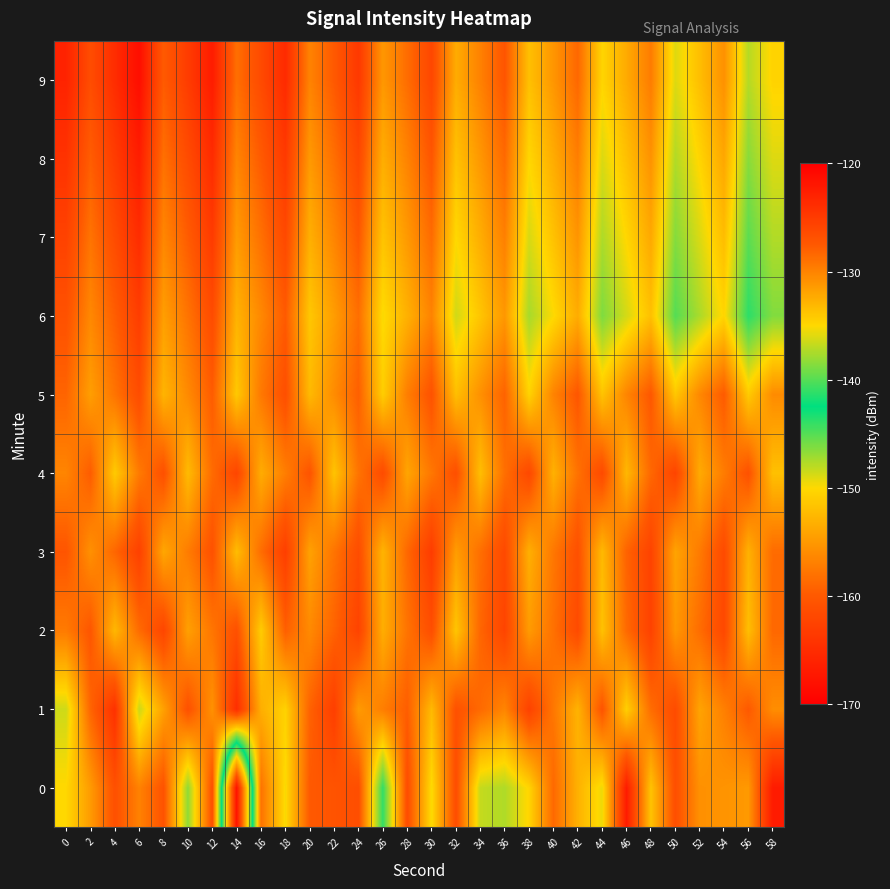

Reading right to left, extract all data points from this chart.

0: 58=-122.4	56=-131.3	54=-131.0	52=-130.8	50=-126.7	48=-133.8	46=-122.4	44=-135.5	42=-132.7	40=-128.5	38=-134.8	36=-137.4	34=-136.7	32=-126.5	30=-135.2	28=-126.5	26=-141.1	24=-126.6	22=-127.1	20=-127.5	18=-135.2	16=-129.0	14=-167.8	12=-126.7	10=-138.3	8=-127.0	6=-129.9	4=-126.8	2=-131.4	0=-135.0
1: 58=-130.6	56=-127.5	54=-129.8	52=-131.9	50=-126.4	48=-128.7	46=-134.5	44=-127.1	42=-132.8	40=-129.3	38=-125.6	36=-130.1	34=-128.5	32=-126.9	30=-133.2	28=-127.8	26=-129.7	24=-131.4	22=-125.3	20=-128.1	18=-134.6	16=-132.6	14=-123.9	12=-130.9	10=-126.9	8=-131.7	6=-136.6	4=-124.2	2=-128.2	0=-136.5
2: 58=-128.4	56=-133.5	54=-126.1	52=-128.7	50=-131.2	48=-125.6	46=-128.5	44=-133.7	42=-126.3	40=-128.9	38=-131.4	36=-125.8	34=-128.3	32=-133.9	30=-126.6	28=-129.1	26=-132.5	24=-125.7	22=-128.1	20=-130.4	18=-127.9	16=-134.3	14=-126.8	12=-129.2	10=-131.7	8=-125.9	6=-128.6	4=-133.1	2=-127.3	0=-129.5
3: 58=-128.6	56=-132.7	54=-126.3	52=-129.5	50=-131.9	48=-125.7	46=-128.1	44=-133.2	42=-126.8	40=-129.3	38=-132.6	36=-126.2	34=-128.8	32=-131.5	30=-125.1	28=-128.4	26=-132.9	24=-126.5	22=-129.1	20=-131.8	18=-125.3	16=-128.7	14=-133.4	12=-126.9	10=-129.6	8=-132.1	6=-125.5	4=-128.3	2=-130.8	0=-127.2
4: 58=-133.6	56=-126.9	54=-129.6	52=-132.3	50=-125.8	48=-128.4	46=-133.1	44=-126.3	42=-129.0	40=-132.7	38=-126.1	36=-128.8	34=-133.5	32=-126.7	30=-129.3	28=-132.0	26=-126.4	24=-129.1	22=-133.8	20=-127.1	18=-129.7	16=-132.4	14=-125.9	12=-128.6	10=-133.3	8=-126.8	6=-129.5	4=-134.2	2=-127.7	0=-130.1
5: 58=-130.5	56=-134.2	54=-127.6	52=-130.3	50=-134.0	48=-127.4	46=-130.1	44=-133.8	42=-127.3	40=-130.0	38=-134.7	36=-128.1	34=-130.8	32=-133.5	30=-127.0	28=-129.7	26=-134.4	24=-127.9	22=-130.5	20=-133.2	18=-126.7	16=-129.4	14=-134.1	12=-127.7	10=-130.4	8=-132.9	6=-126.5	4=-129.1	2=-131.6	0=-128.2
6: 58=-138.7	56=-141.2	54=-134.8	52=-137.5	50=-140.0	48=-133.6	46=-136.3	44=-138.8	42=-132.4	40=-135.1	38=-137.6	36=-131.2	34=-133.9	32=-136.4	30=-130.0	28=-132.7	26=-135.2	24=-128.8	22=-131.5	20=-134.0	18=-127.6	16=-130.3	14=-132.8	12=-126.4	10=-129.1	8=-131.6	6=-125.2	4=-127.8	2=-130.3	0=-126.9
7: 58=-137.3	56=-139.8	54=-133.4	52=-136.1	50=-138.6	48=-132.2	46=-134.9	44=-137.4	42=-131.0	40=-133.7	38=-136.2	36=-129.8	34=-132.5	32=-135.0	30=-128.6	28=-131.3	26=-133.8	24=-127.4	22=-130.1	20=-132.6	18=-126.2	16=-128.9	14=-131.4	12=-125.0	10=-127.7	8=-130.2	6=-123.8	4=-126.4	2=-129.1	0=-125.6
8: 58=-136.0	56=-138.5	54=-132.1	52=-134.8	50=-137.3	48=-130.9	46=-133.6	44=-136.1	42=-129.7	40=-132.4	38=-134.9	36=-128.5	34=-131.2	32=-133.7	30=-127.3	28=-130.0	26=-132.5	24=-126.1	22=-128.8	20=-131.3	18=-124.9	16=-127.6	14=-130.1	12=-123.7	10=-126.4	8=-128.9	6=-122.5	4=-125.1	2=-127.8	0=-124.3
9: 58=-134.7	56=-137.2	54=-130.8	52=-133.5	50=-136.0	48=-129.6	46=-132.3	44=-134.8	42=-128.4	40=-131.1	38=-133.6	36=-127.2	34=-129.9	32=-132.4	30=-126.0	28=-128.7	26=-131.2	24=-124.8	22=-127.5	20=-130.0	18=-123.6	16=-126.3	14=-128.8	12=-122.4	10=-125.1	8=-127.6	6=-121.2	4=-123.8	2=-126.5	0=-123.0